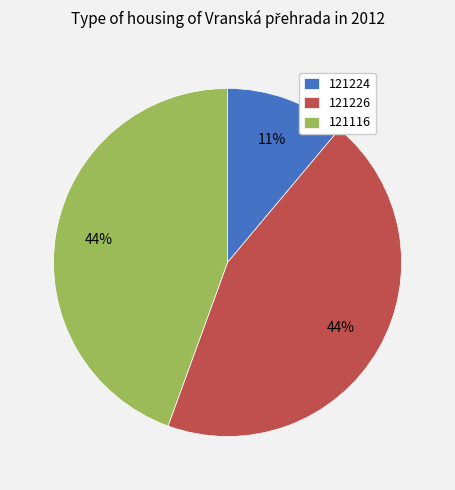

How many slices are in this pie chart?

3